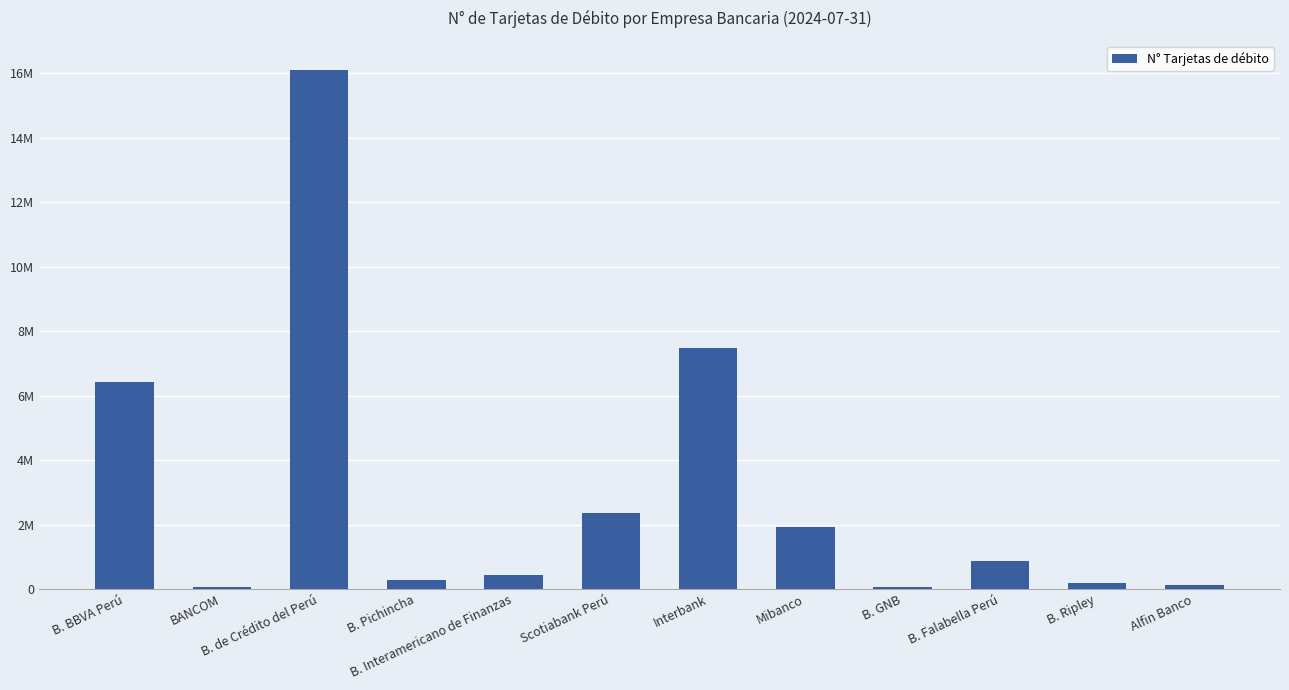

Reading right to left, what are all the values shown in this chart?

116884	186284	872925	62519	1934900	7462413	2342746	425489	289838	16098248	61704	6418973